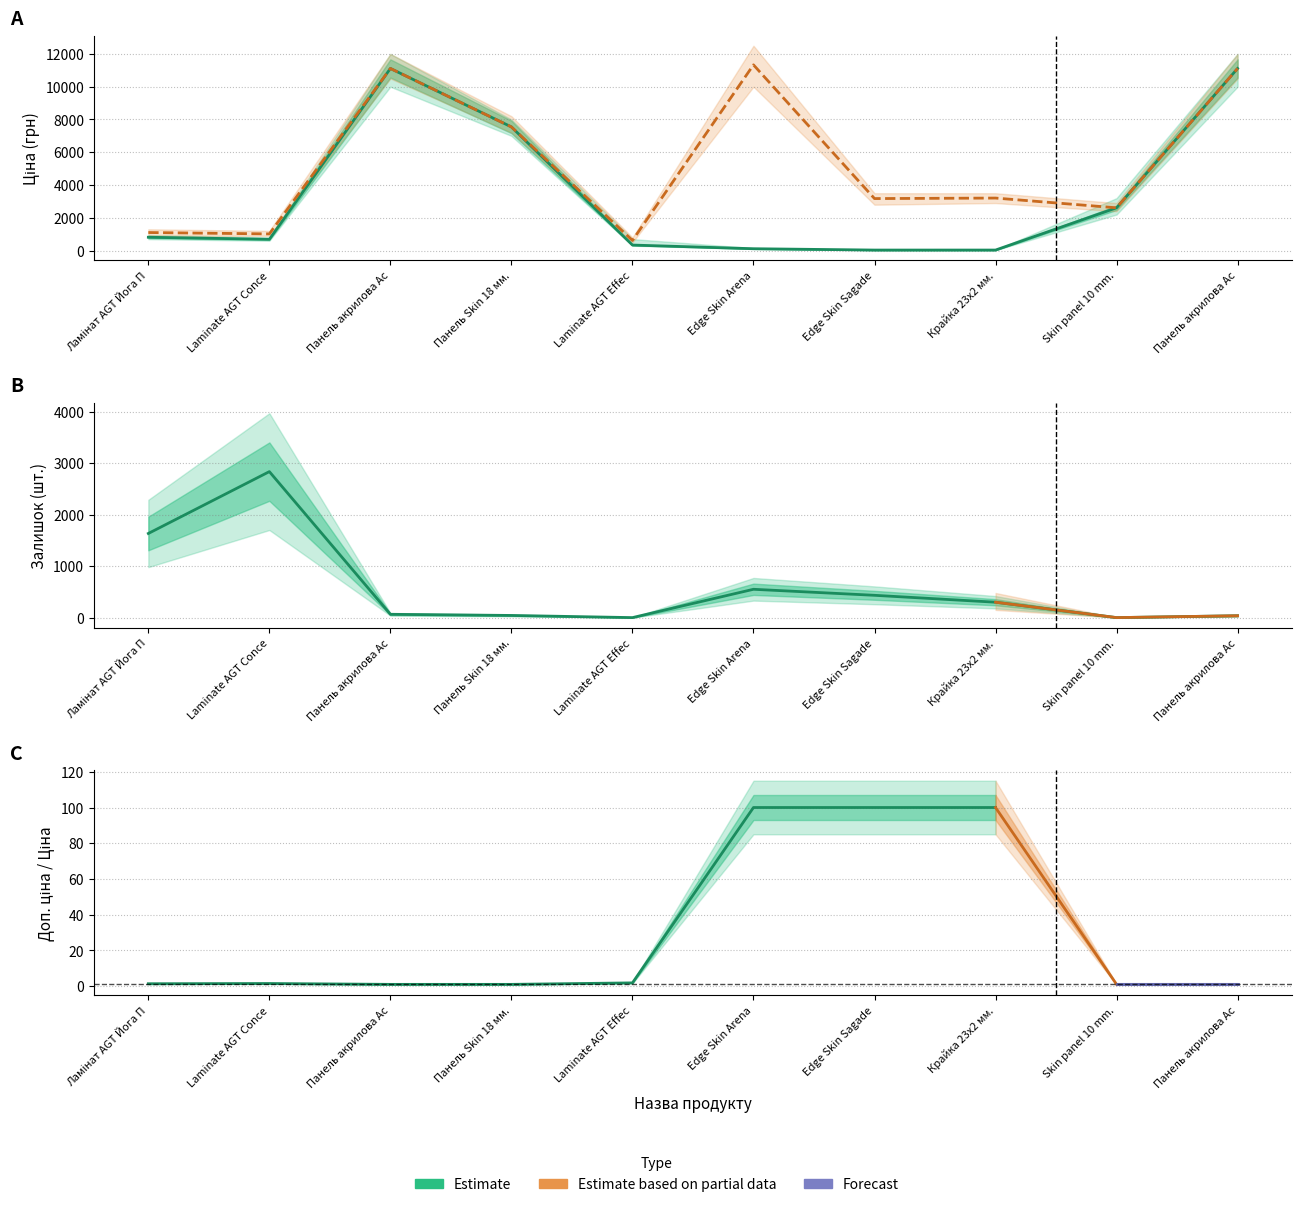

At how many categories does at least one series exceed 10842?

3